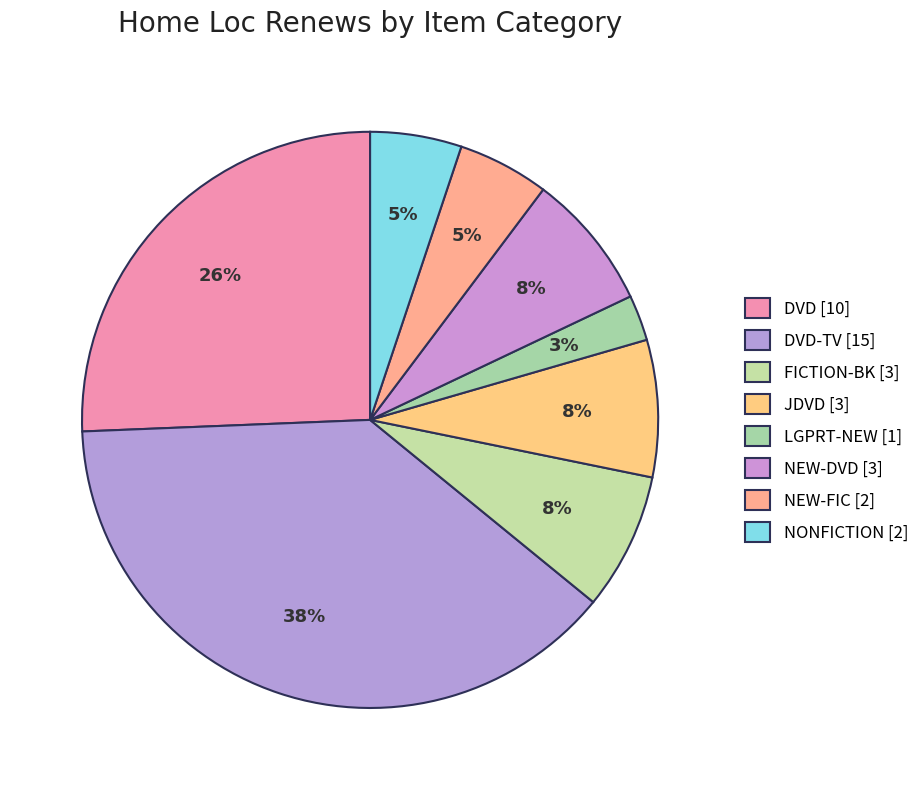

To the nearest percent, what is the average slice percentage?

12%